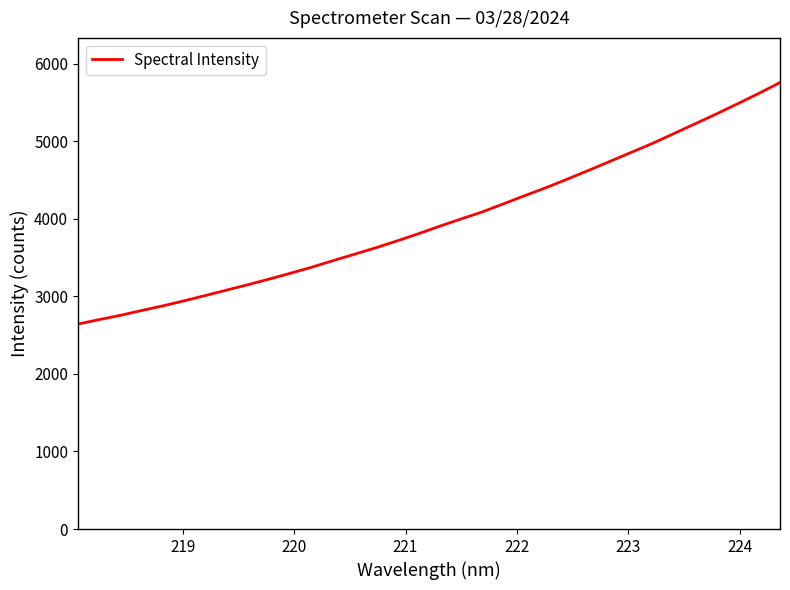

What is the minimum value shown in the chart?

2642.0